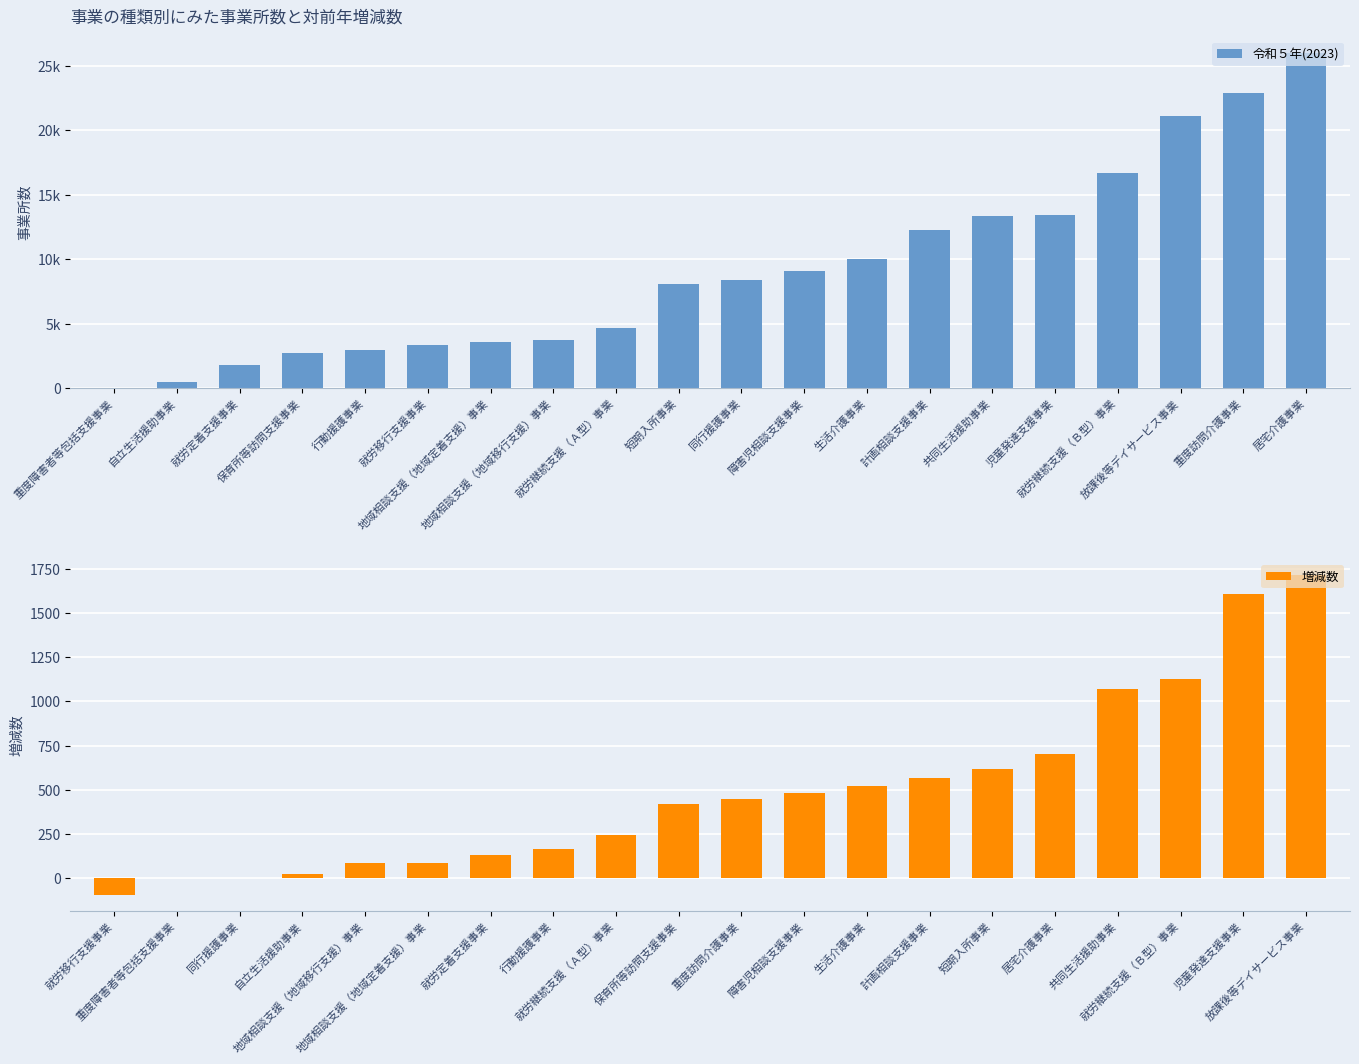

What is the maximum value for 増減数?

1714